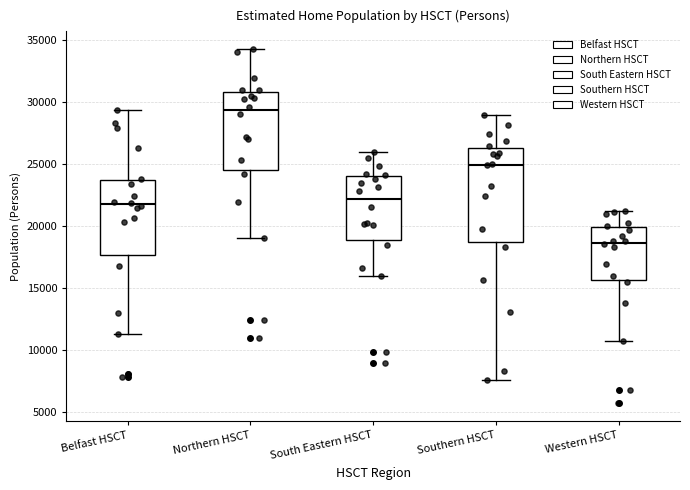

Comparing the boxes themselves (not the whiskers), which one is the tallest?

Southern HSCT